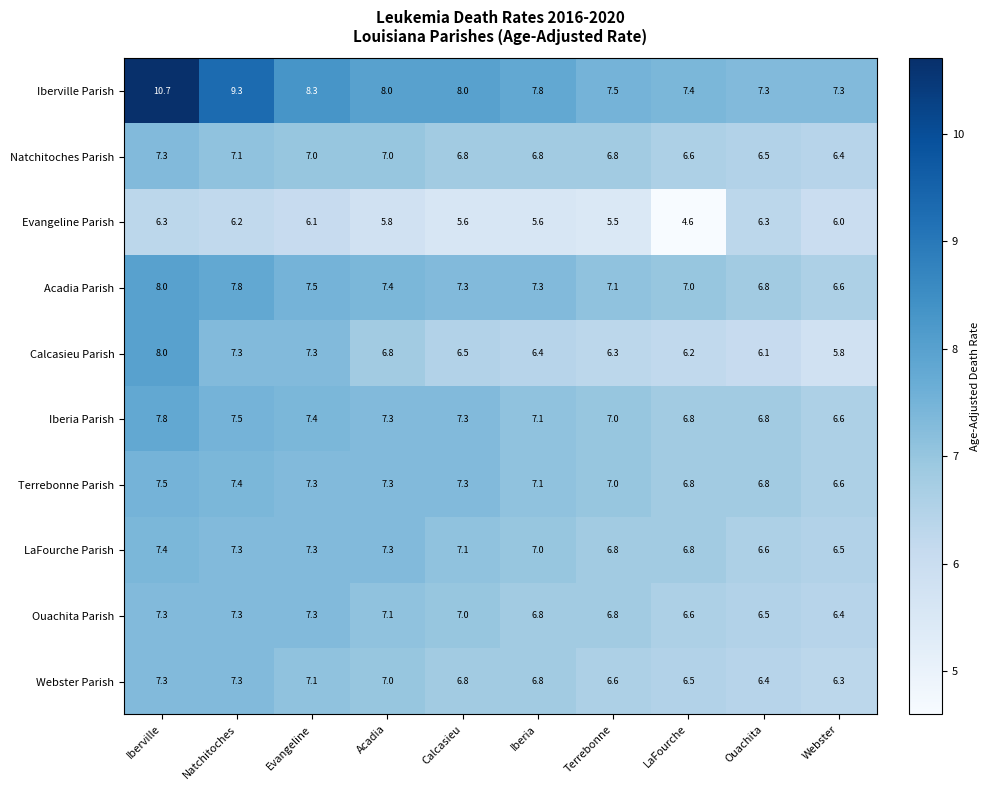

Count the number of categories in the chart.

10